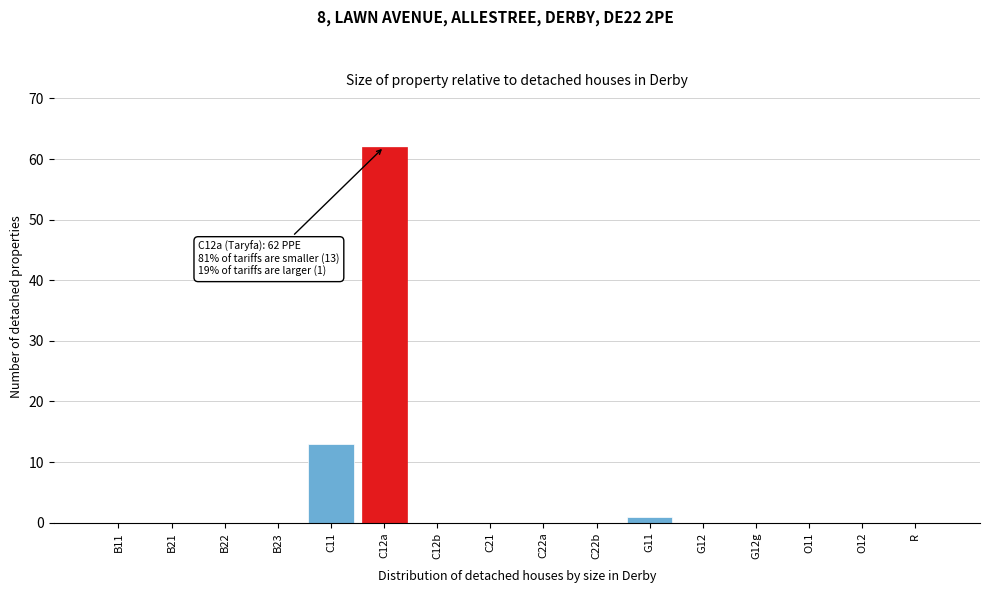

Reading right to left, list all the values displayed in this chart.

R=0	O12=0	O11=0	G12g=0	G12=0	G11=1	C22b=0	C22a=0	C21=0	C12b=0	C12a=62	C11=13	B23=0	B22=0	B21=0	B11=0